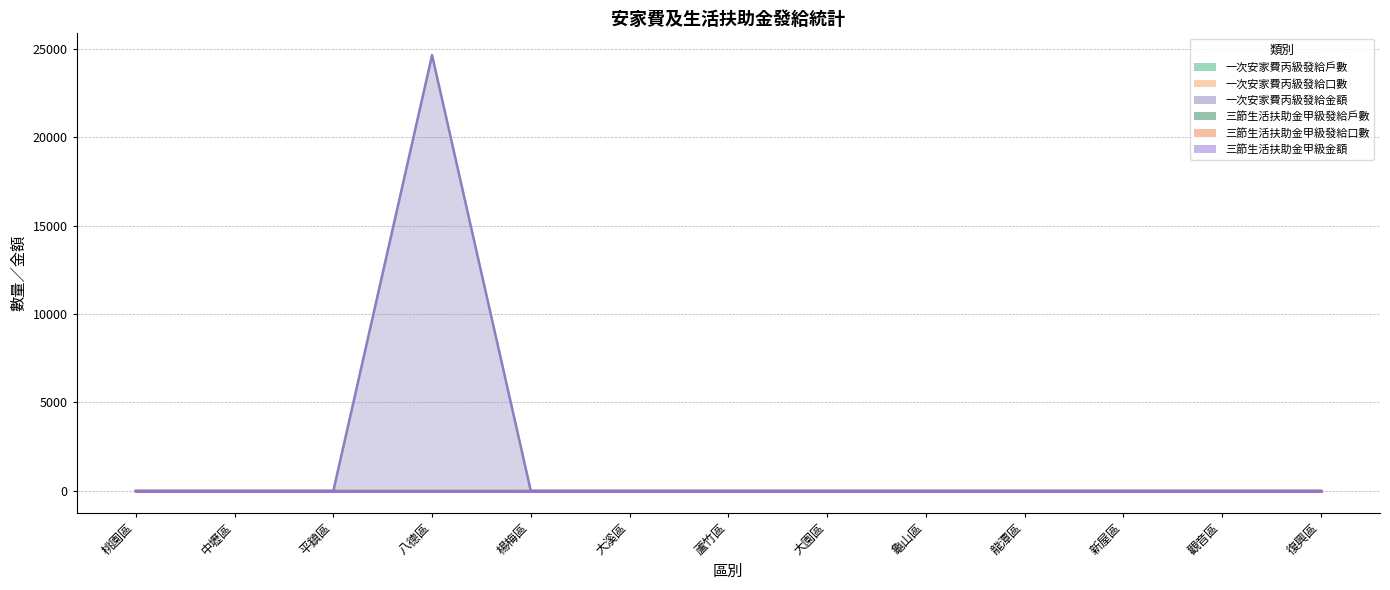

What is the sum of all 一次安家費丙級發給金額 values?

24640